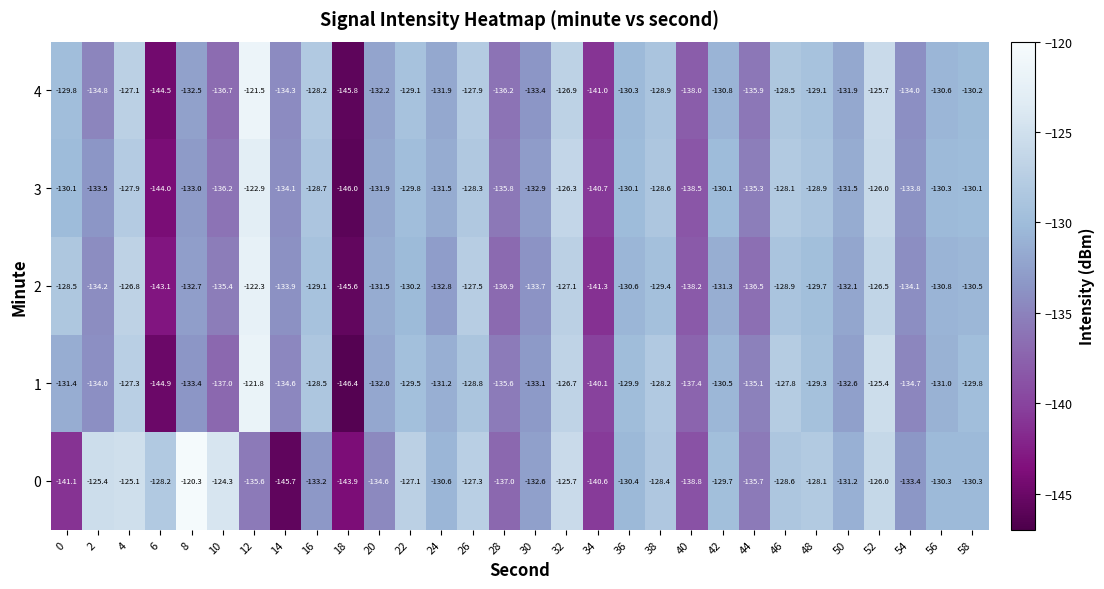

Between 4 and 20, which series saw the biggest shift?

0